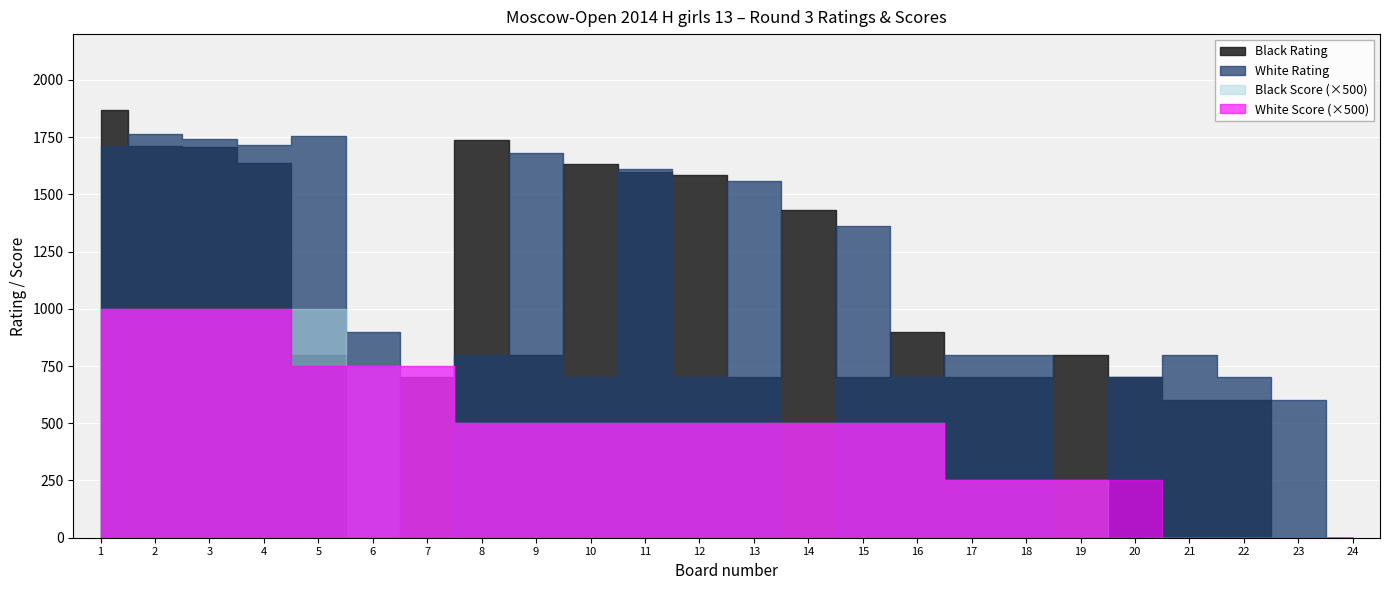

Is it true that Black Score equals 1.0 at 1?

False